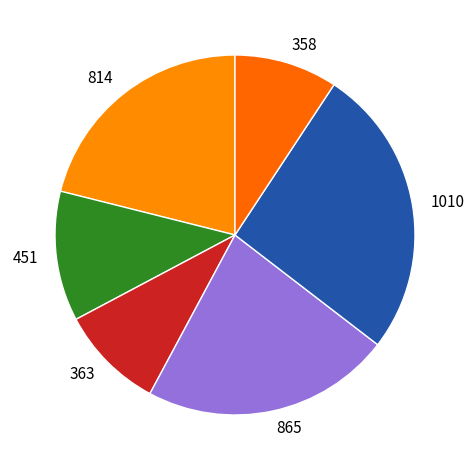

Is the sum of 358 and 865 greater than half?

No